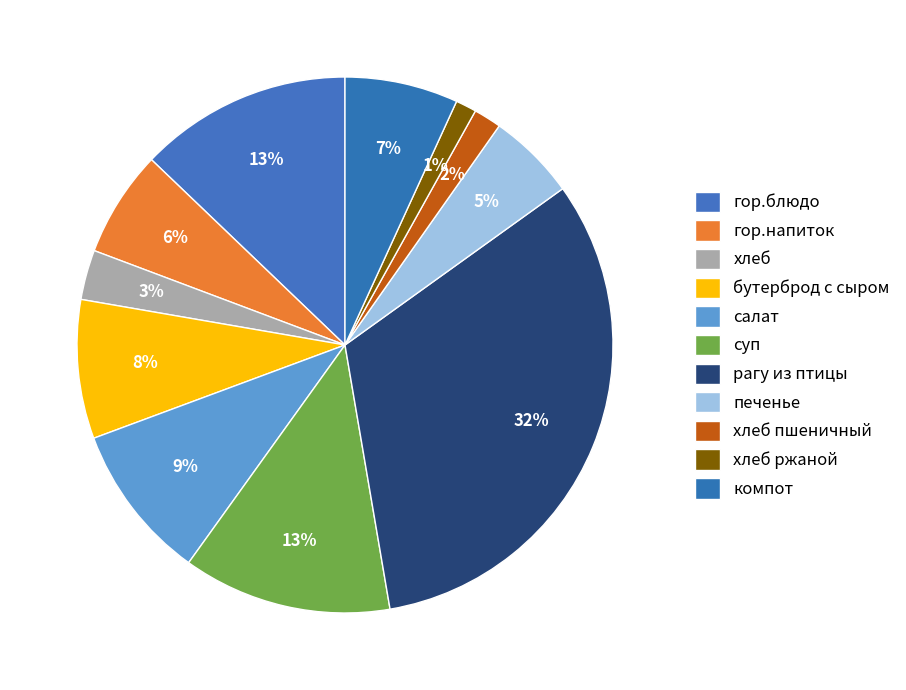

To the nearest percent, what is the combined percentage of компот and печенье?

12%